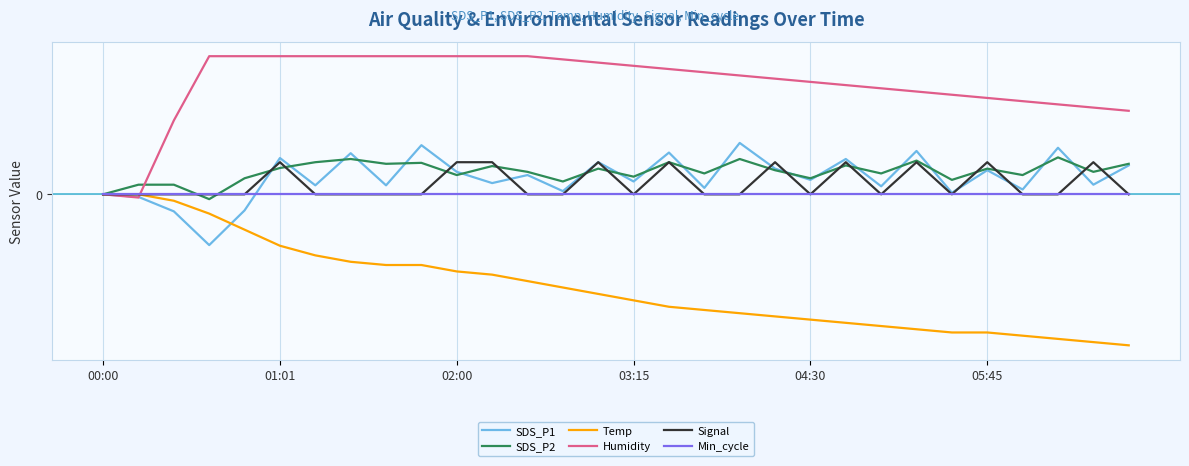

Which series has the largest total across all categories?

Humidity